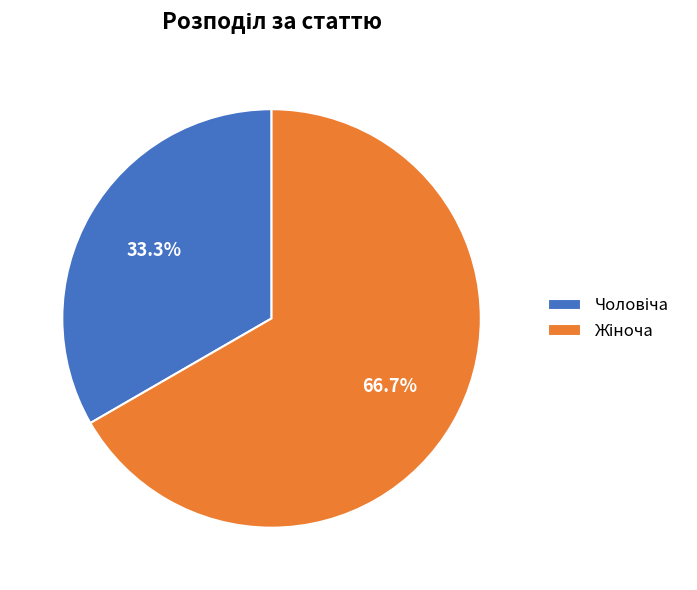

Is there any slice that represents more than half of the pie?

Yes